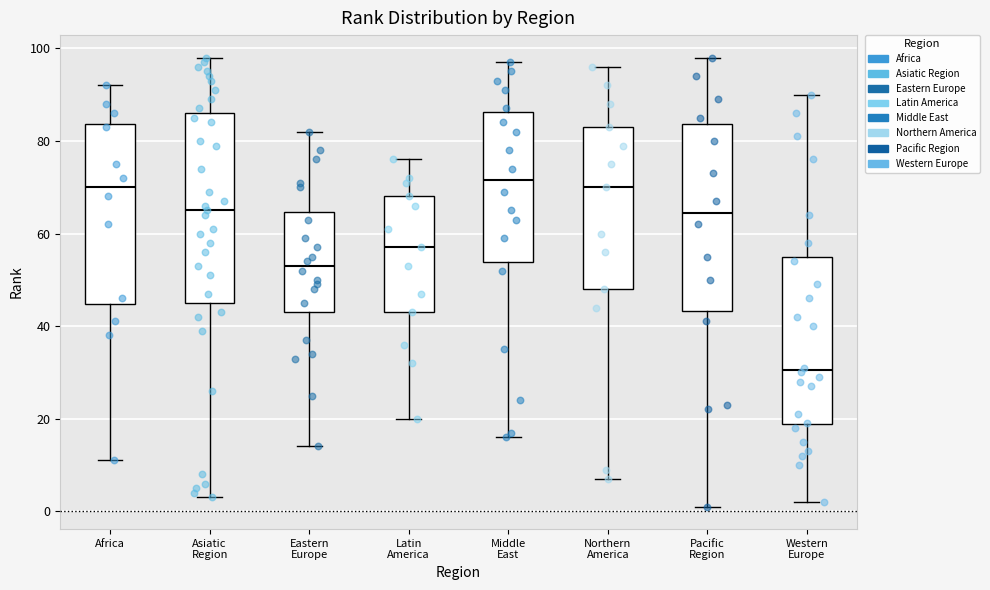

Reading left to right, read every box against the y-axis: the position of its median line, the range the box covers, and the ends of its whiskers. The values are not printed on the chart, so give them approximately, as read against the axis.

Africa: median 70, box 44 to 84, whiskers 12 to 92
Asiatic Region: median 66, box 46 to 86, whiskers 4 to 98
Eastern Europe: median 54, box 44 to 64, whiskers 14 to 82
Latin America: median 58, box 44 to 68, whiskers 20 to 76
Middle East: median 72, box 54 to 86, whiskers 16 to 98
Northern America: median 70, box 48 to 84, whiskers 8 to 96
Pacific Region: median 64, box 44 to 84, whiskers 2 to 98
Western Europe: median 30, box 18 to 56, whiskers 2 to 90